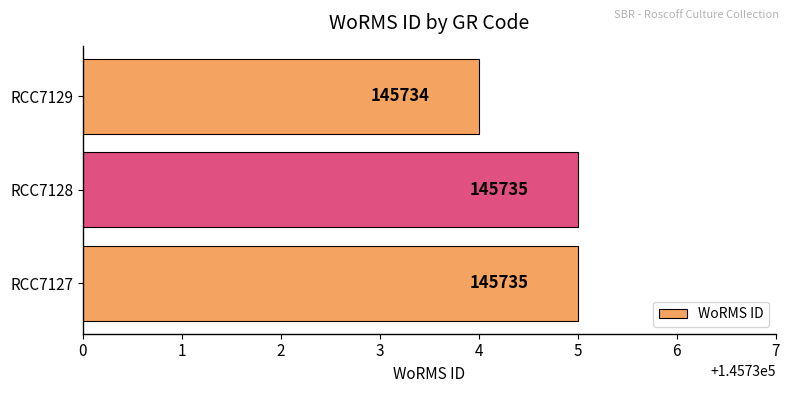

Where is the data nearest to the value 145734?

RCC7129